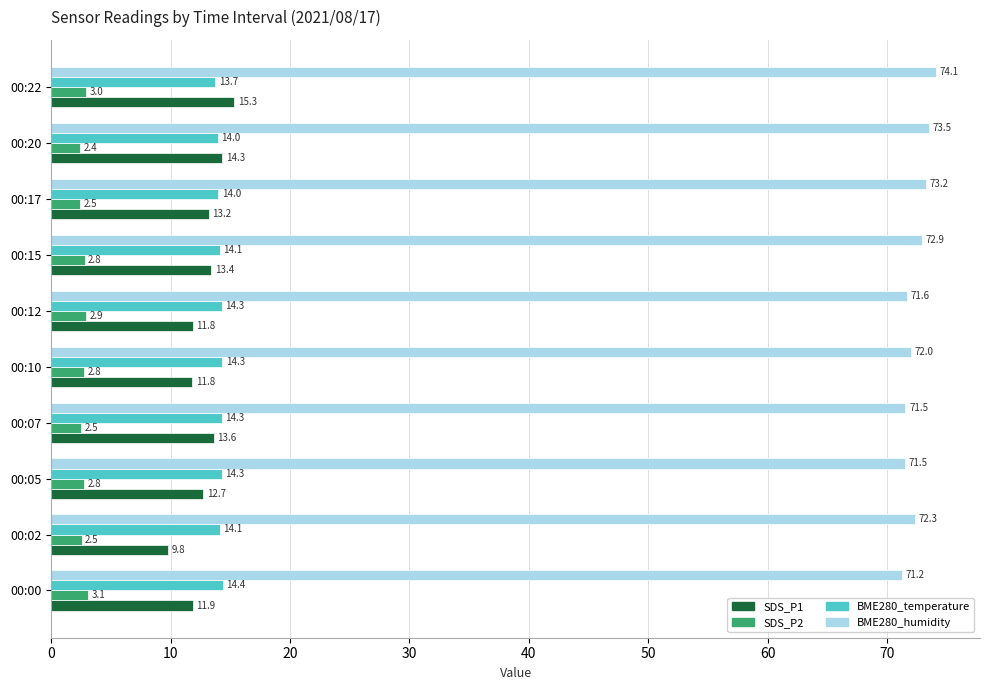

How many categories are shown in the chart?

10